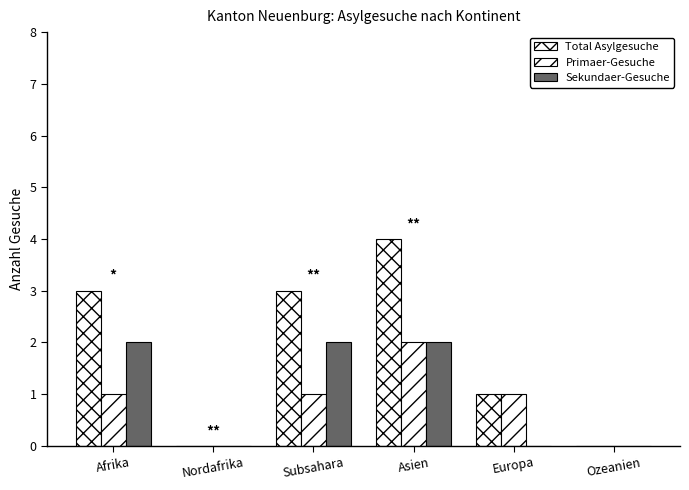

Which category has the lowest value across all series?

Nordafrika